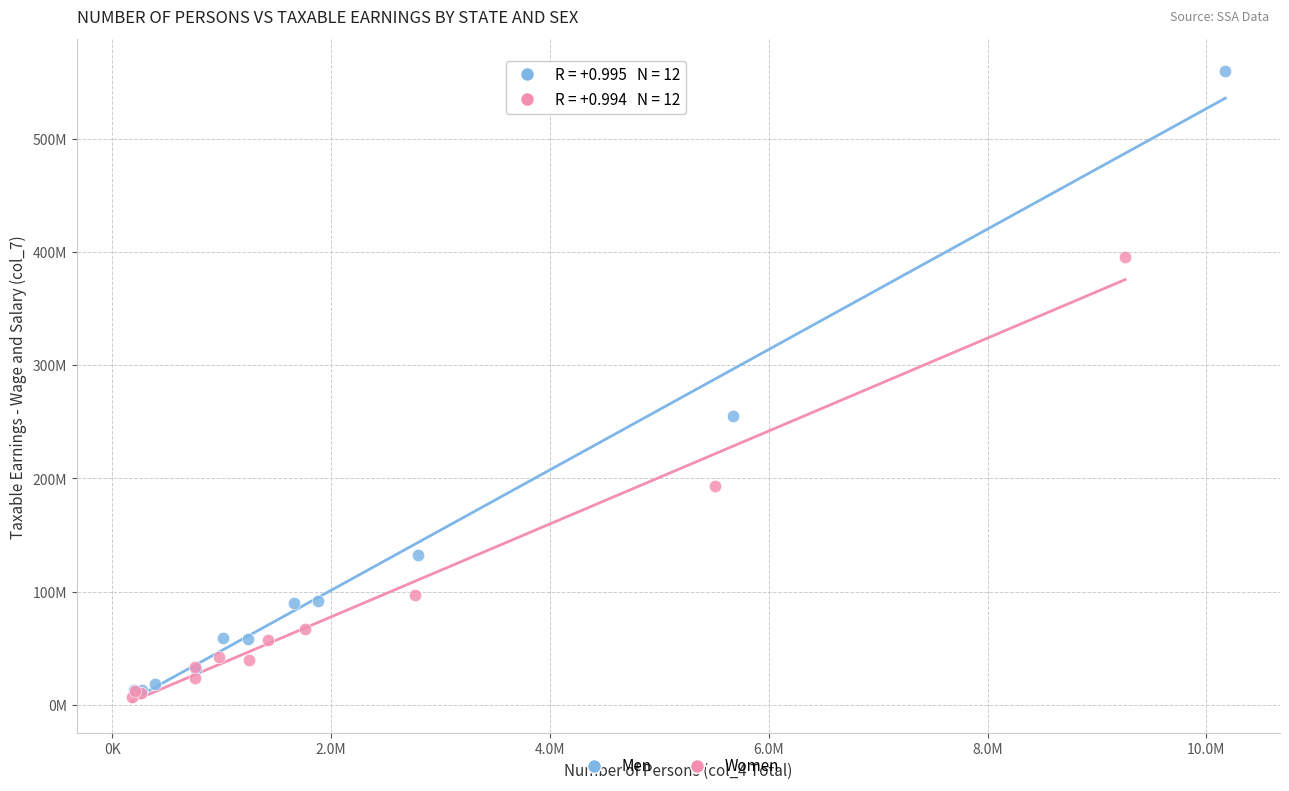

Which series has the widest spread of Y values?

Men